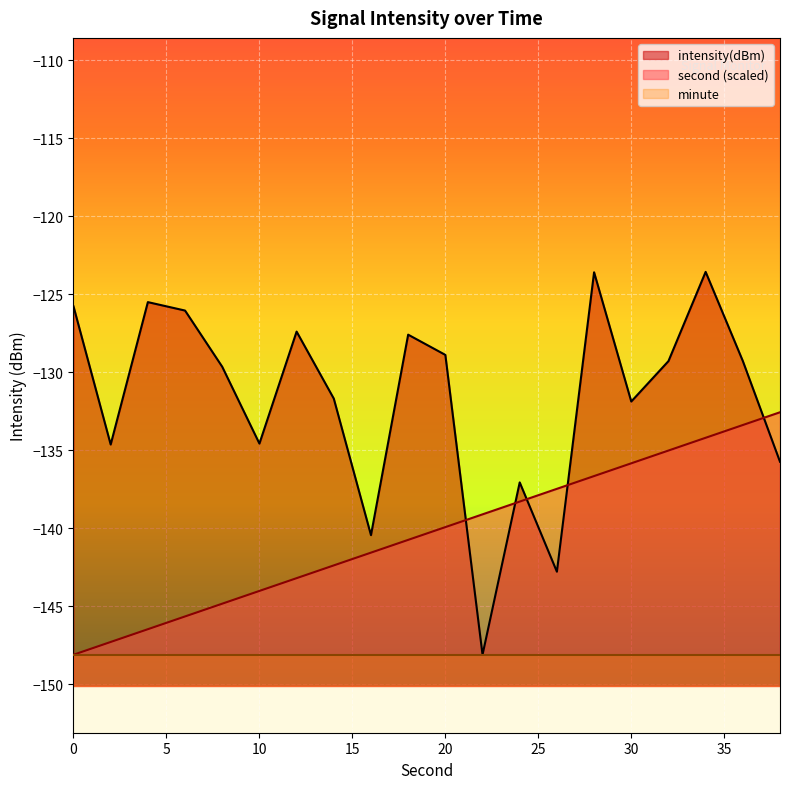

True or false: second and intensity(dBm) intersect in this chart.

True